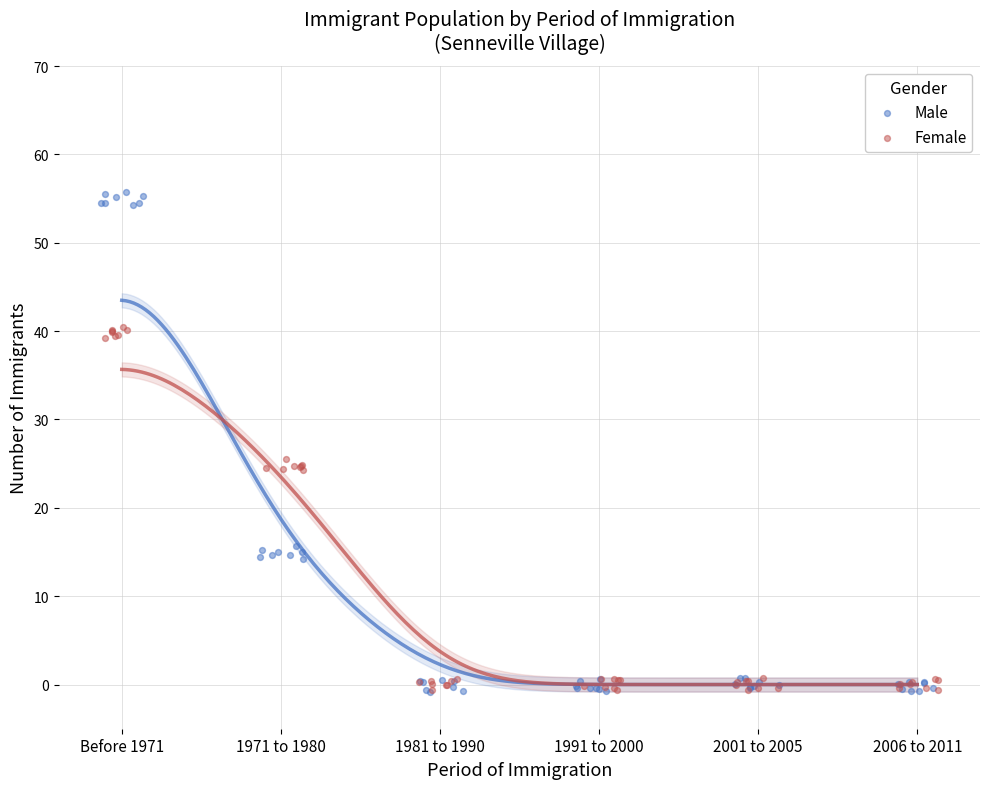

Which series has the widest spread of Y values?

Male